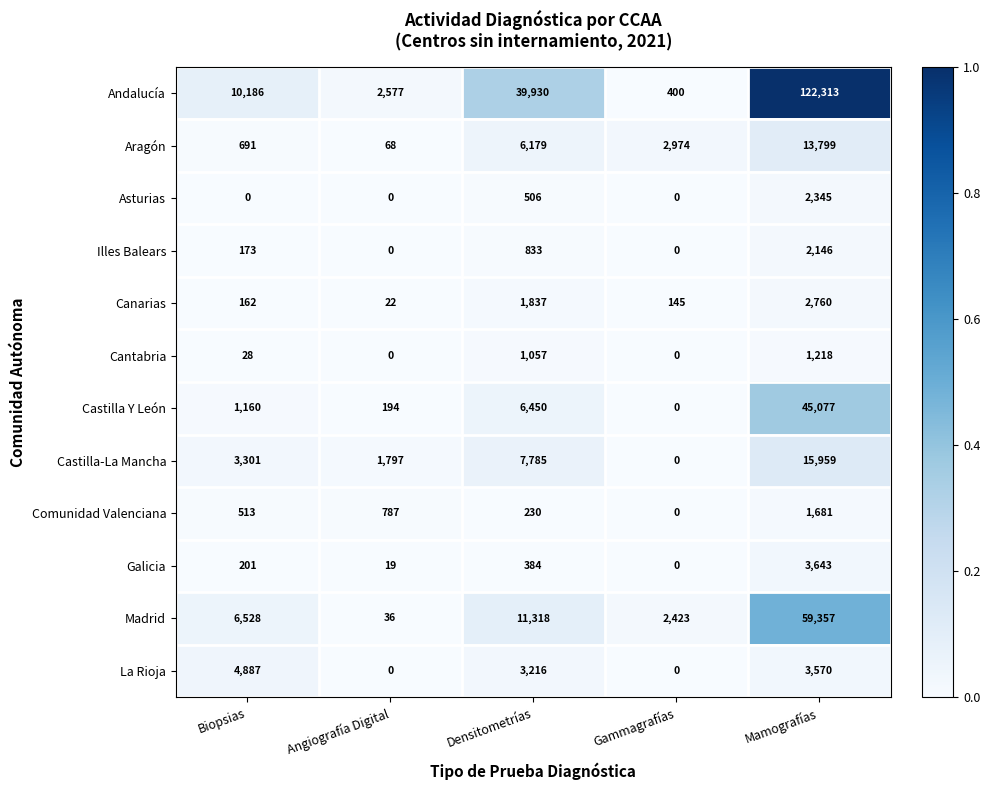

Where is Asturias nearest to the value 1172?

Densitometrías